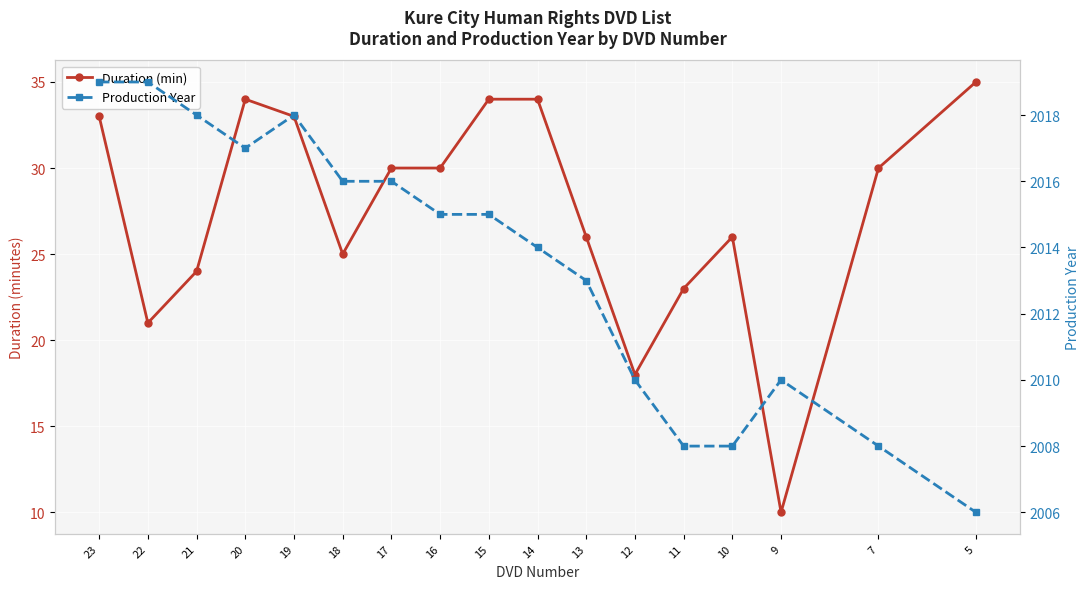

At which label is Production Year closest to 2012?

13